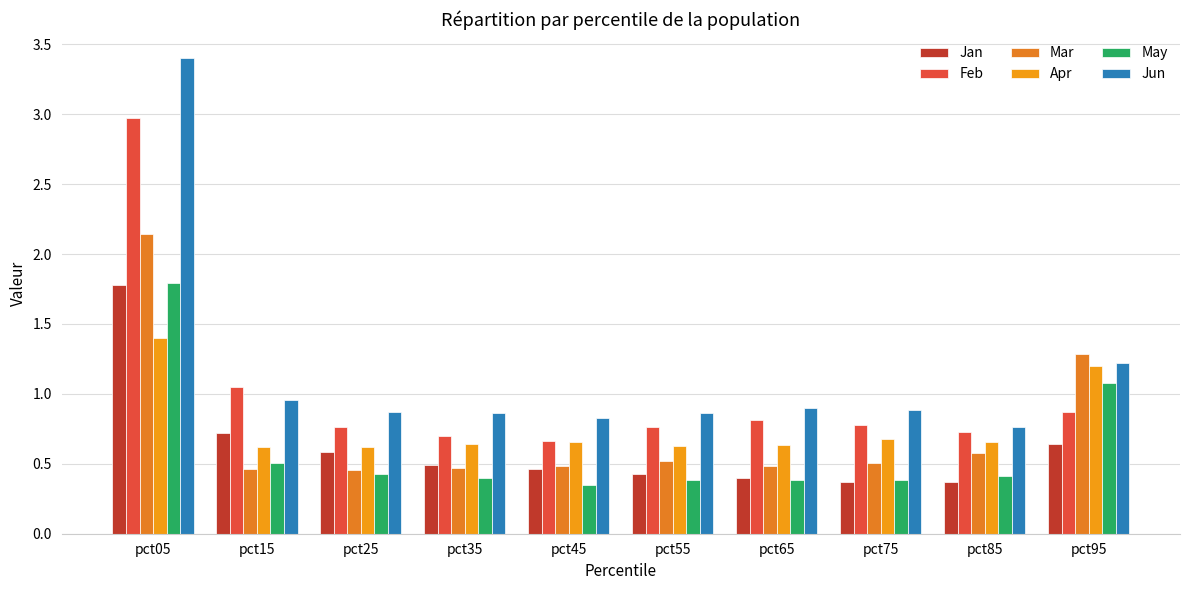

The value of Jan at pct95 is 1.1. True or false?

False